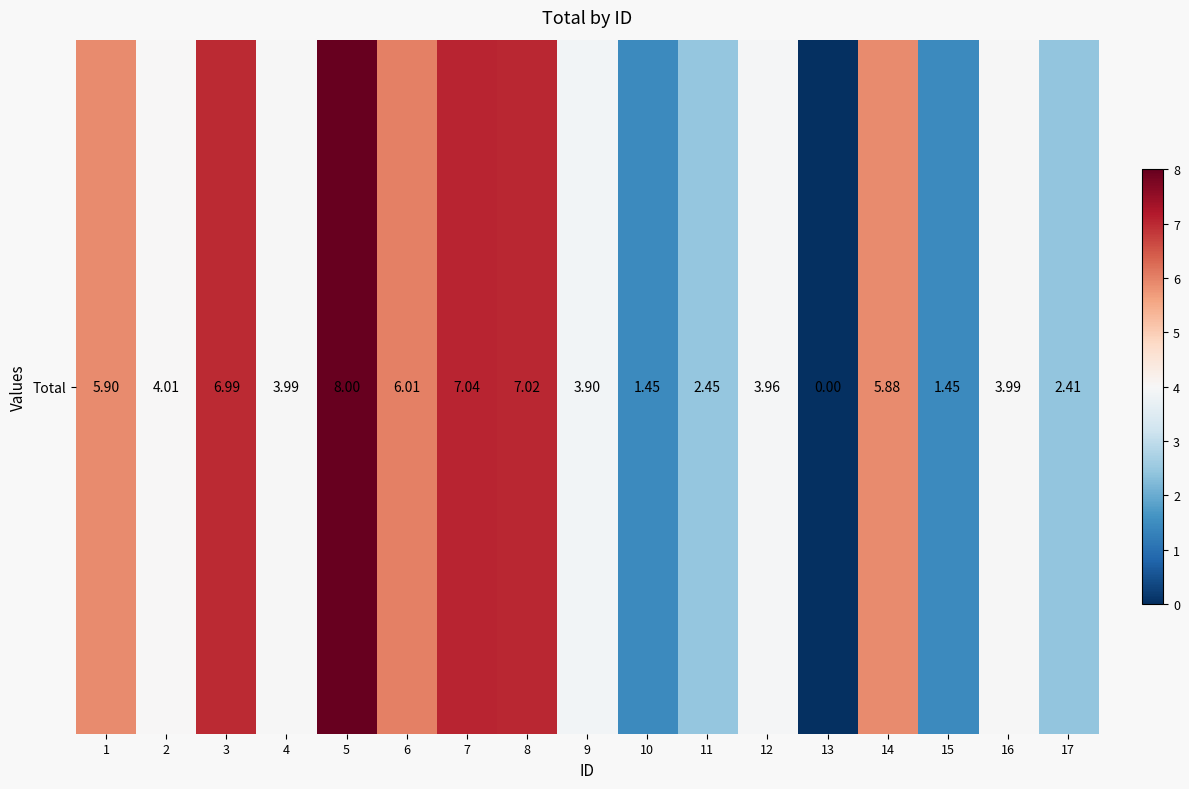

Is it true that the value at 10 is 0.4?

False